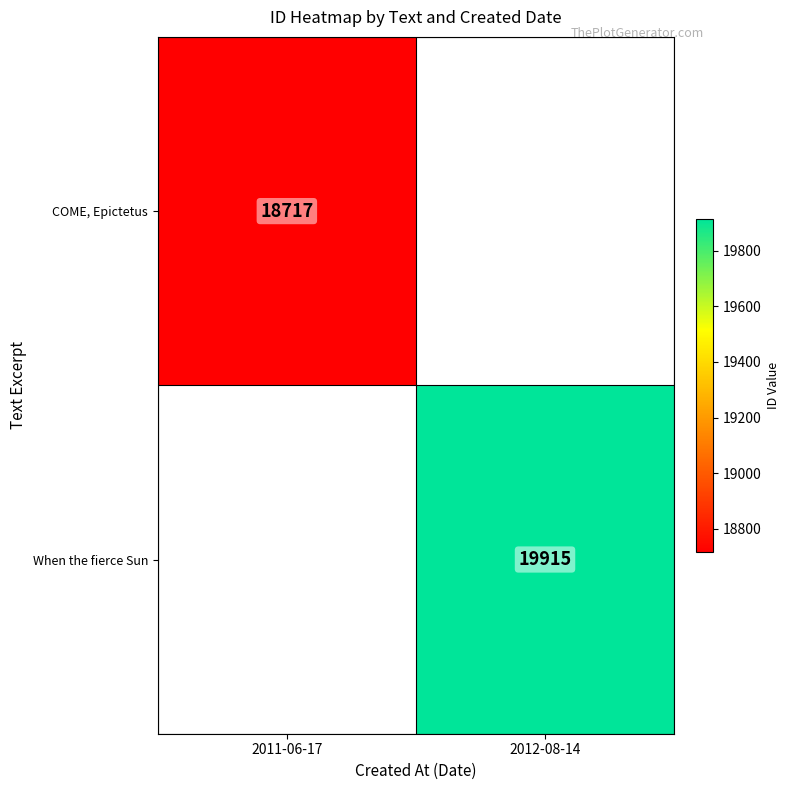

How many positive values does the COME, Epictetus series have?

1